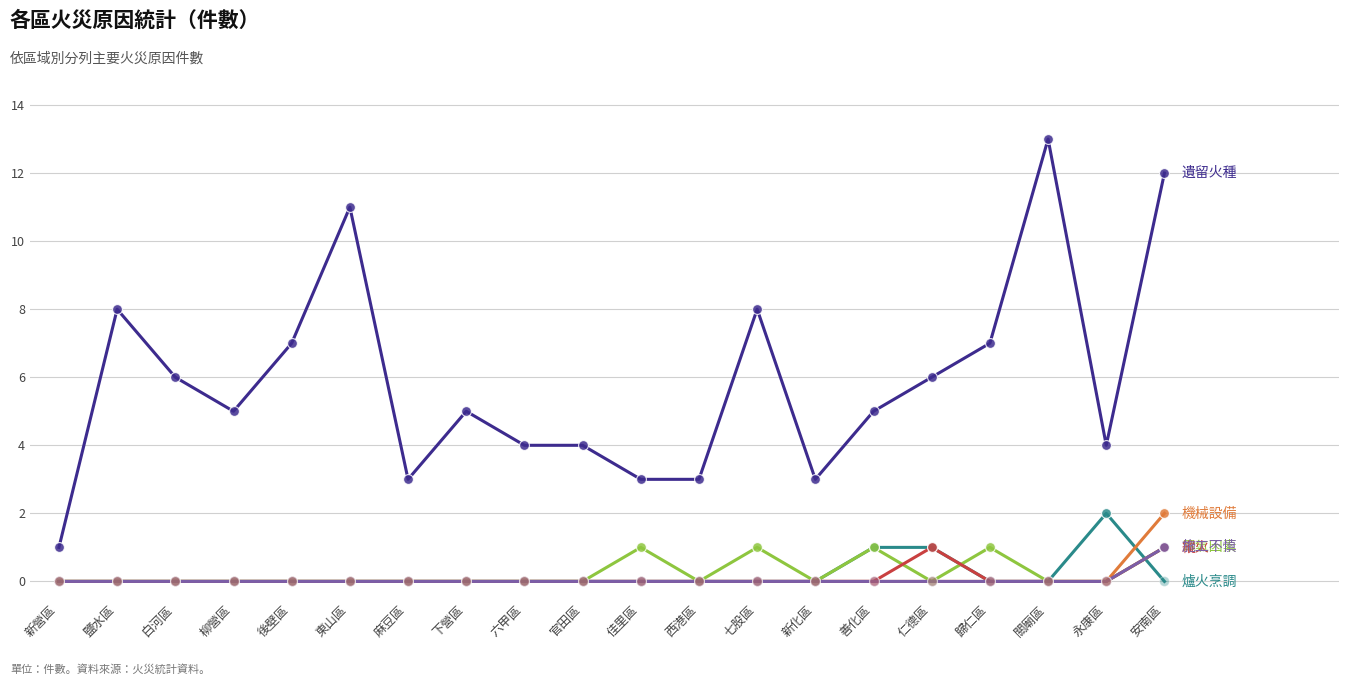

What is the total value across all series at 新化區?

3